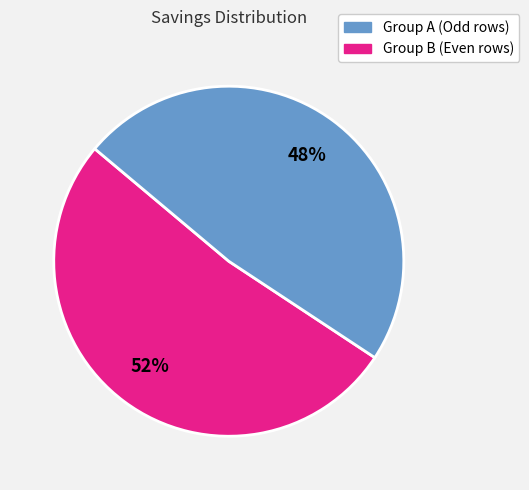

How many slices are in this pie chart?

2